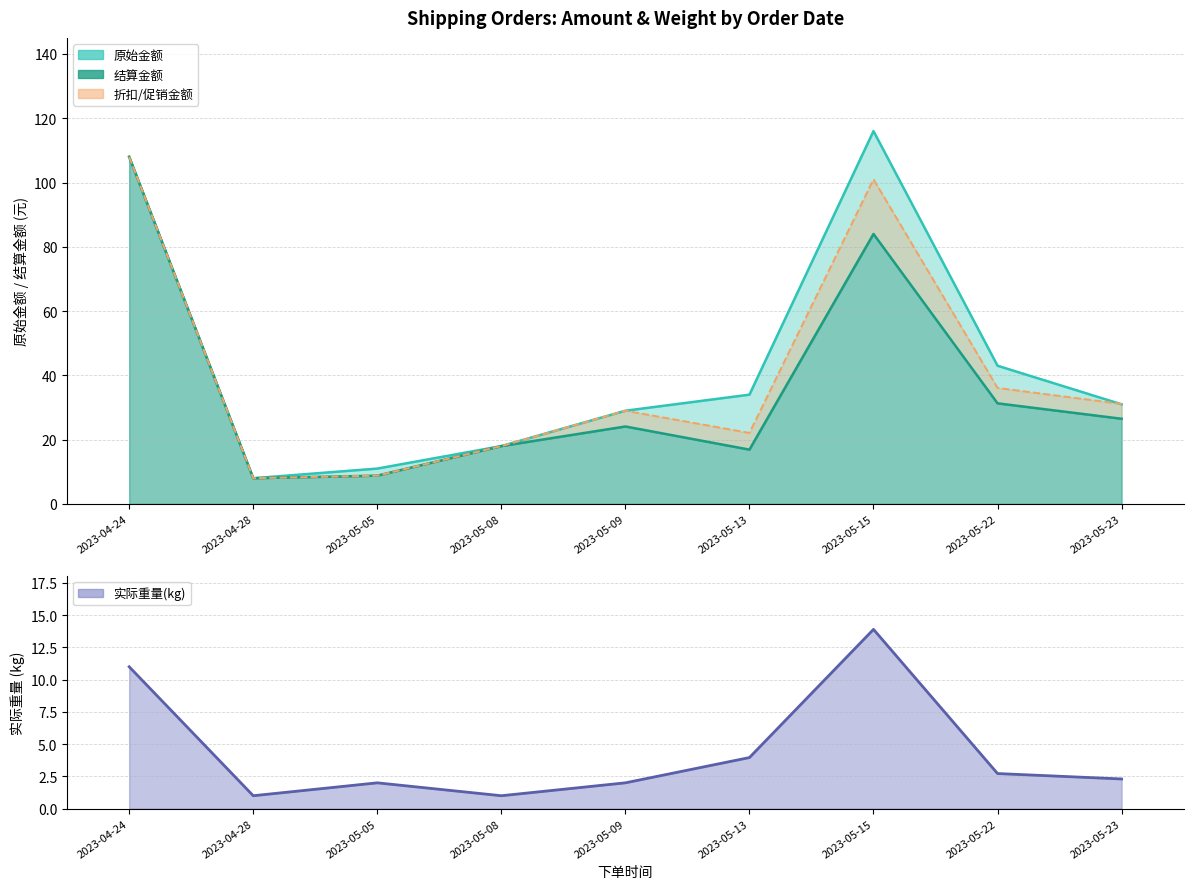

What is the label of the 3rd point from the right?

2023-05-15